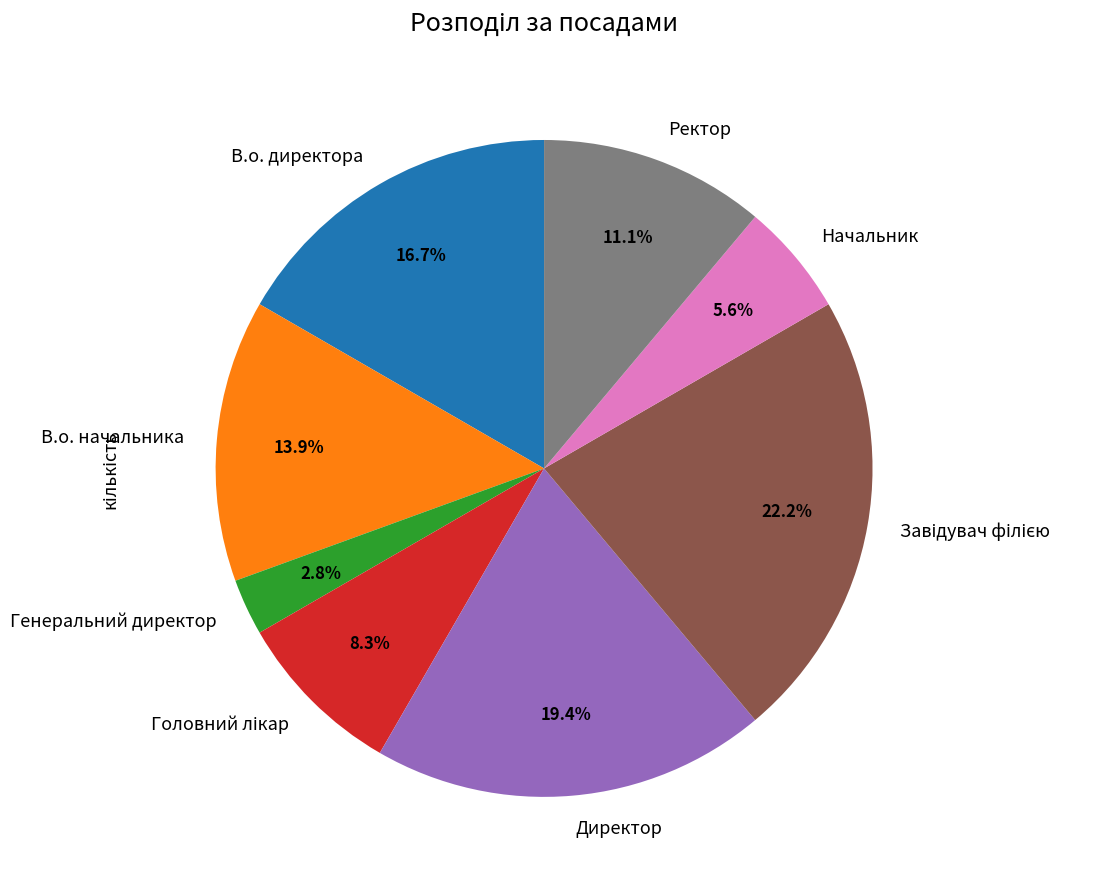

To the nearest percent, what is the difference between the largest and smallest slice percentages?

19%